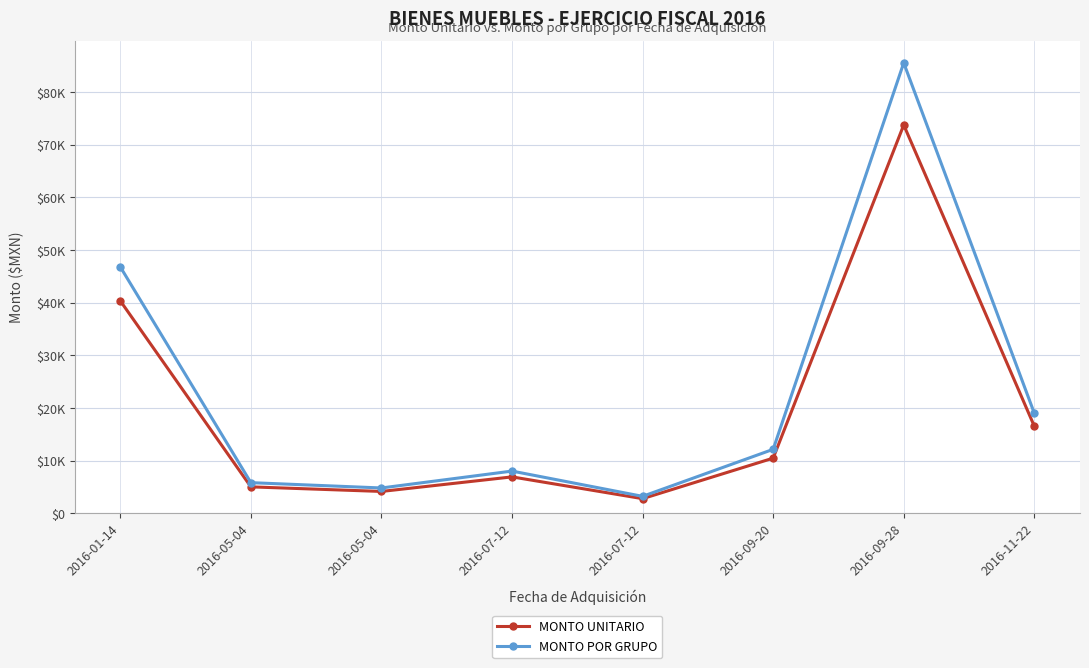

Reading left to right, list all the values displayed in this chart.

MONTO UNITARIO: 2016-01-14=40344.8	2016-05-04=5000.0	2016-05-04=4129.3	2016-07-12=6896.6	2016-07-12=2758.6	2016-09-20=10458.4	2016-09-28=73771.6	2016-11-22=16534.5
MONTO POR GRUPO: 2016-01-14=46800.0	2016-05-04=5800.0	2016-05-04=4790.0	2016-07-12=8000.0	2016-07-12=3200.0	2016-09-20=12131.7	2016-09-28=85575.0	2016-11-22=19000.0